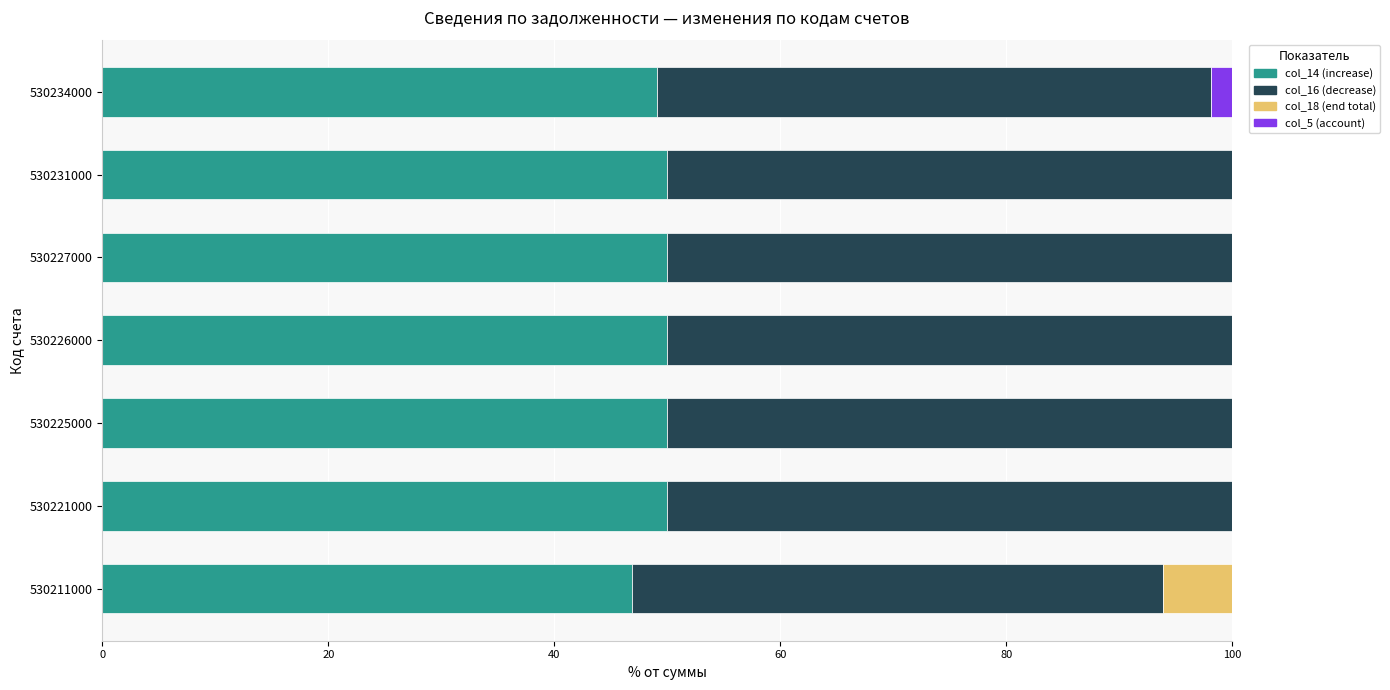

What is the total value across all series at 530227000?

100.0